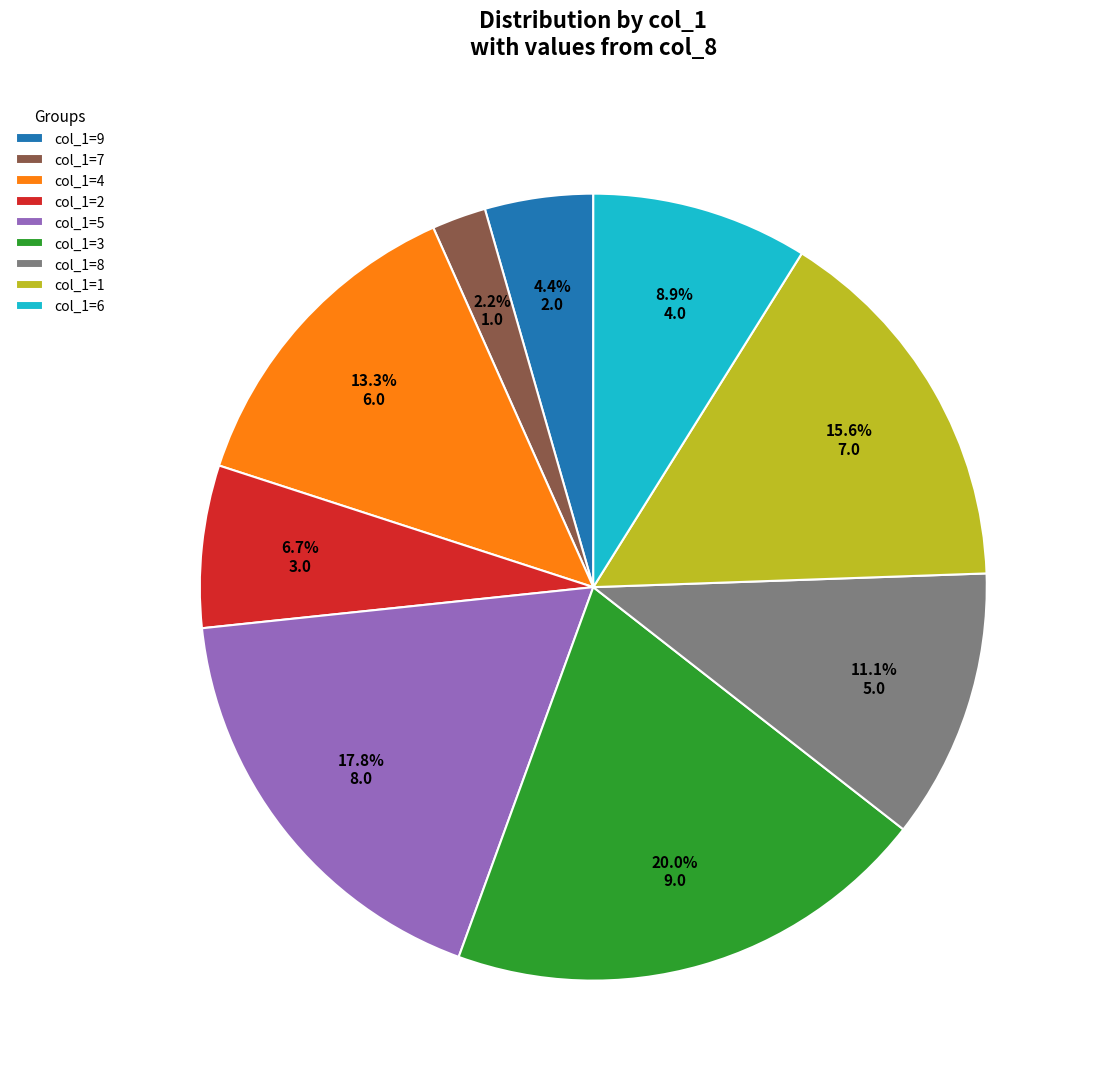

Combined, do col_1=4 and col_1=7 account for over 50%?

No